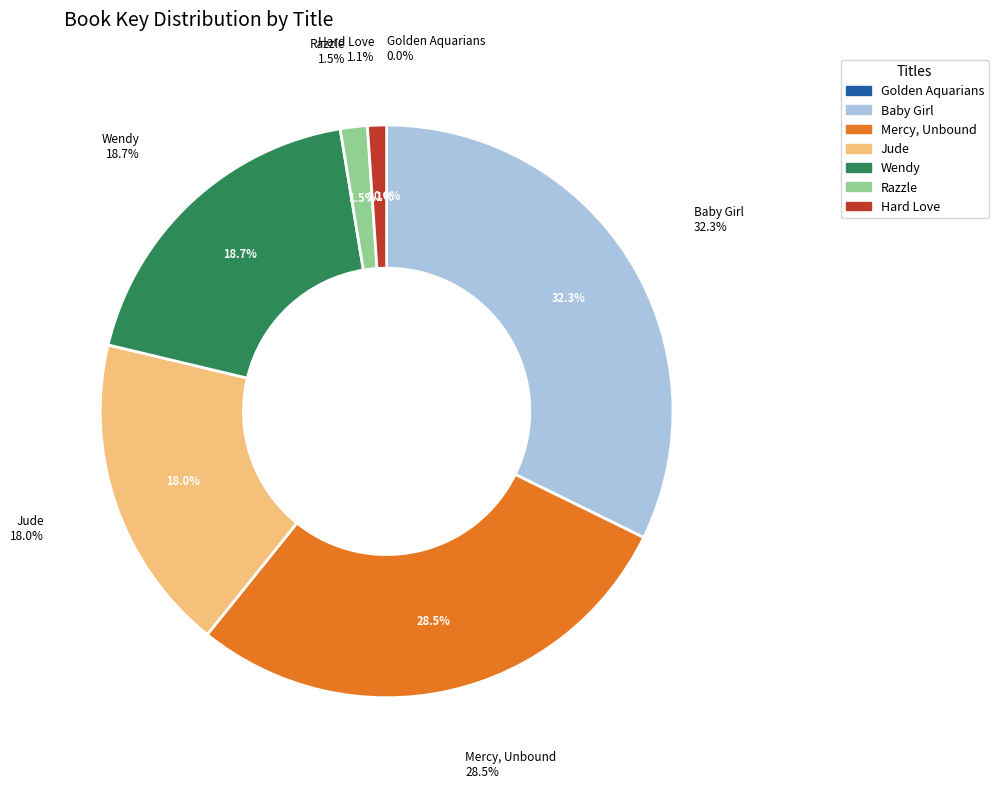

What percentage do Golden Aquarians and Razzle together represent?

1.5%